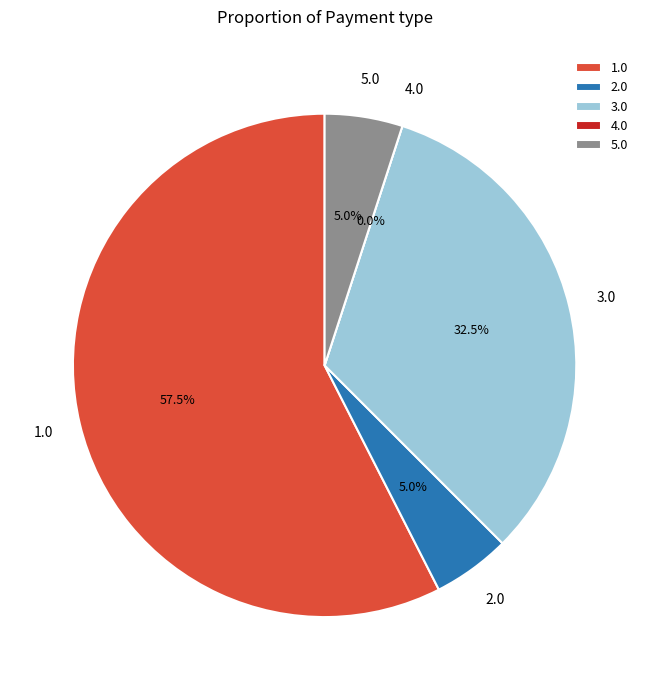

Does 39 represent more than half of the total?

No